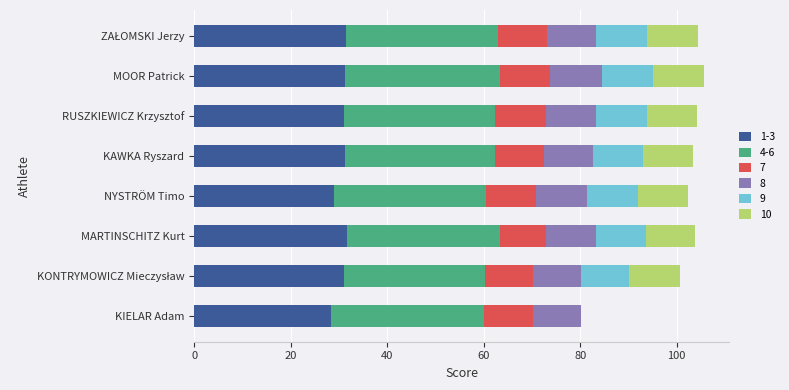

What is the total value across all series at NYSTRÖM Timo?

102.3